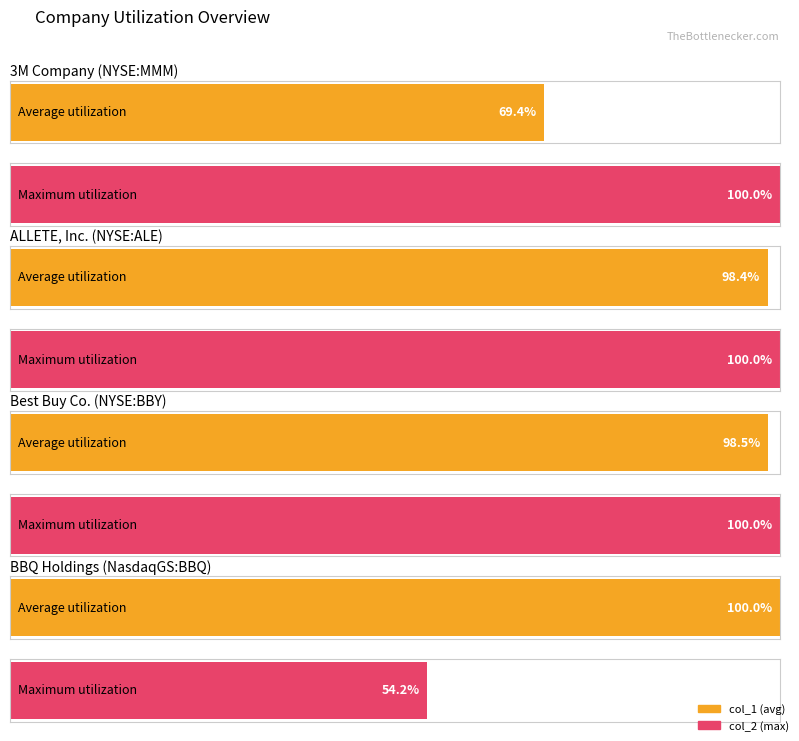

Where does the data first go above 48?

3M Company